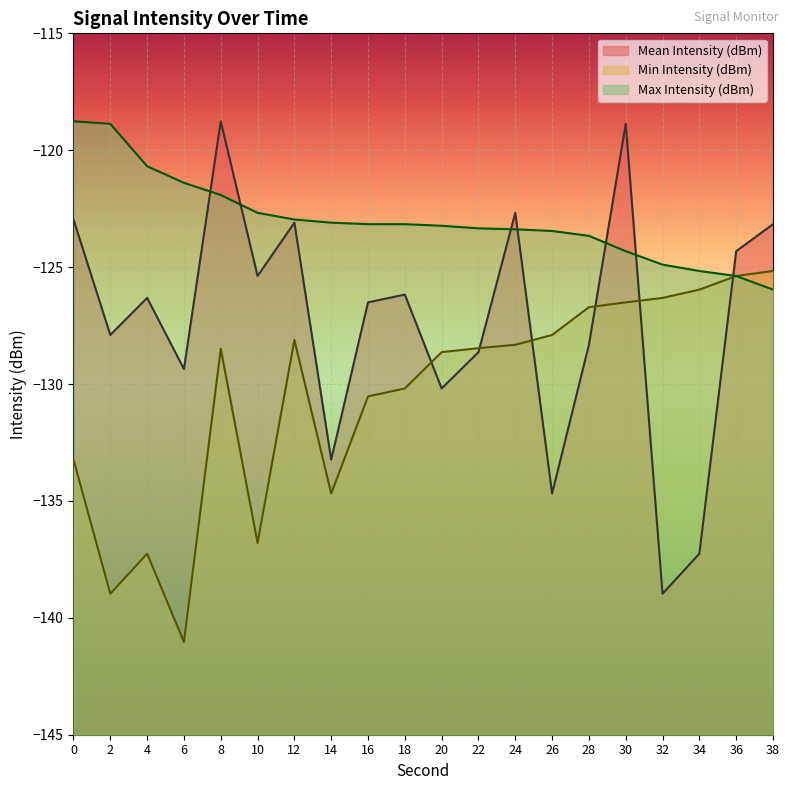

What is the difference between the highest and lowest values at 24?

5.6